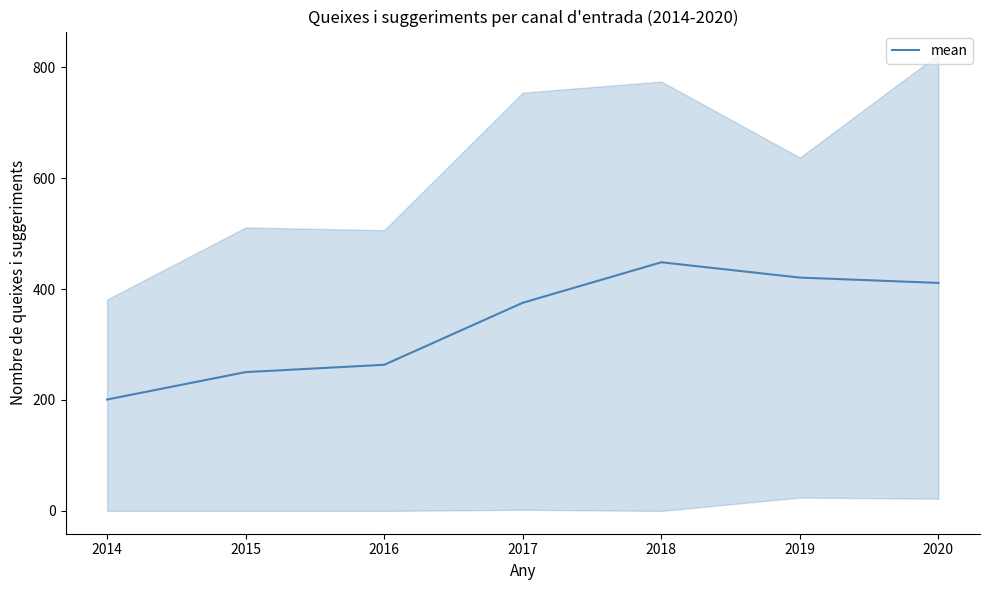

Count the number of data series in this chart.

1